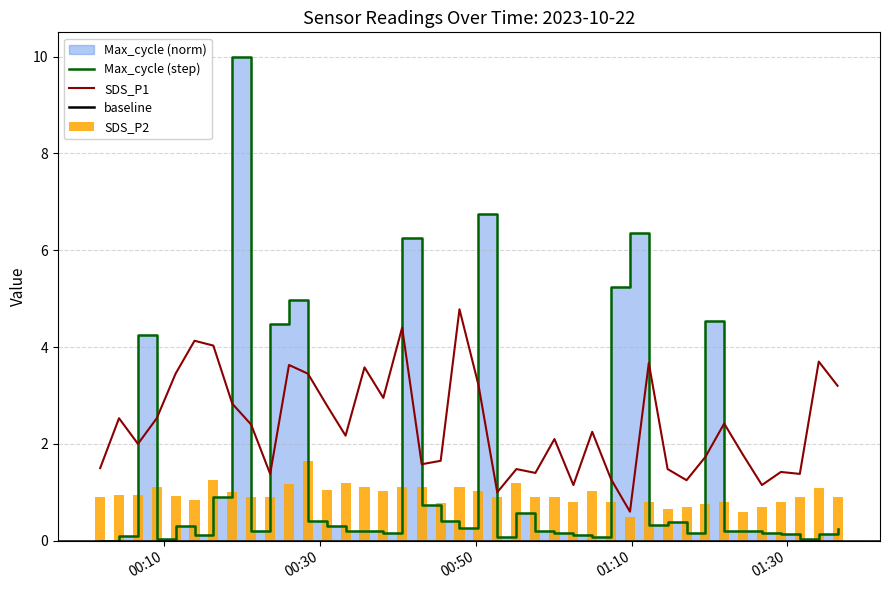

Which label corresponds to the smallest value in the chart?

2023/10/22 00:01:45